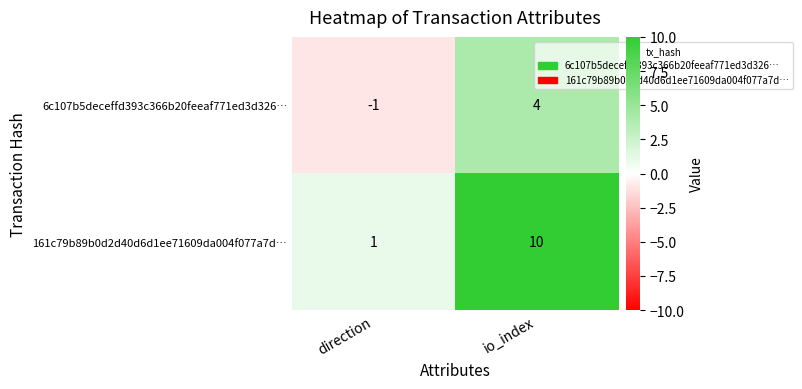

Where is 161c79b89b0d2d40d6d1ee71609da004f077a7d… nearest to the value 5?

direction